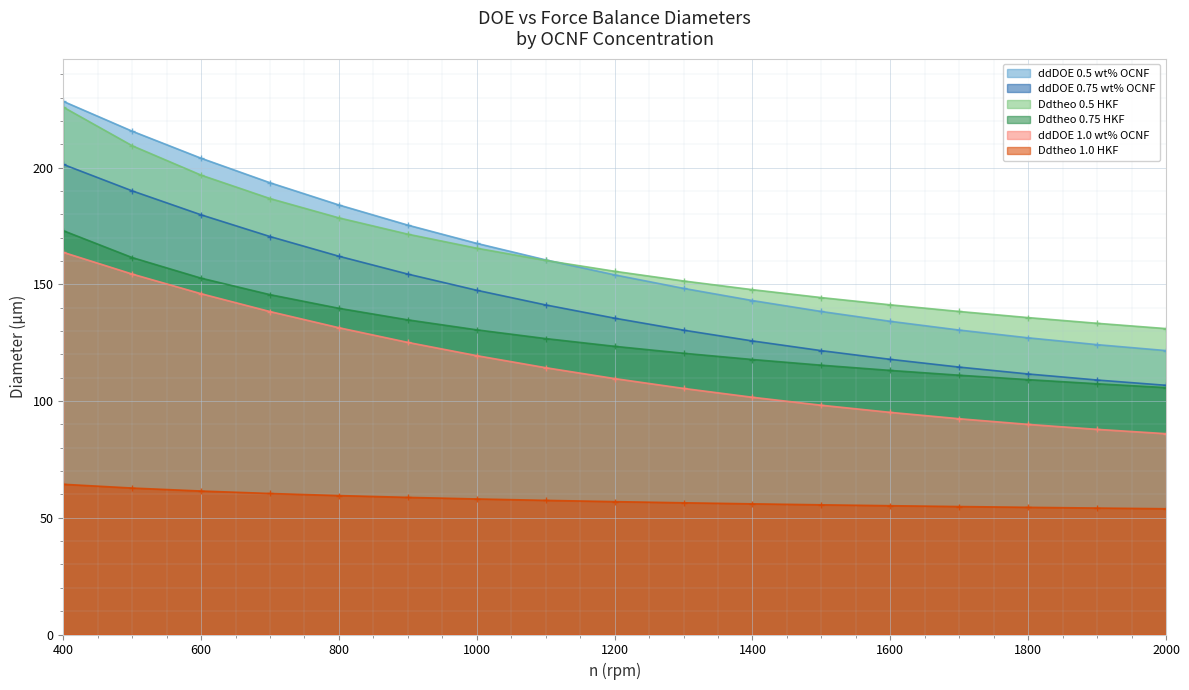

What is the sum of all ddDOE 0.75 wt% OCNF values?

2419.9